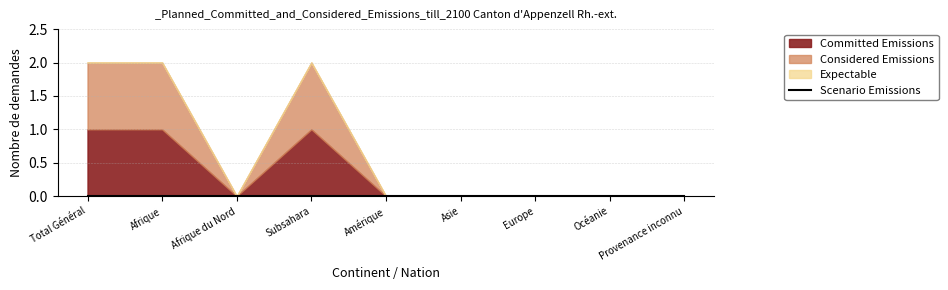

List the labels in order of Scenario Emissions value, largest first.

Total Général, Afrique, Afrique du Nord, Subsahara, Amérique, Asie, Europe, Océanie, Provenance inconnu